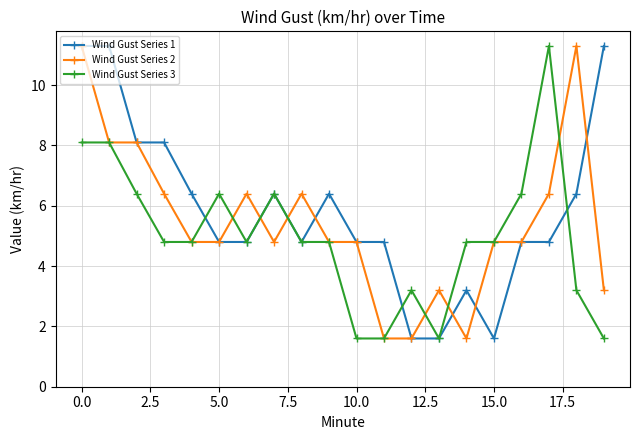

Which series has the largest total across all categories?

Wind Gust Series 1